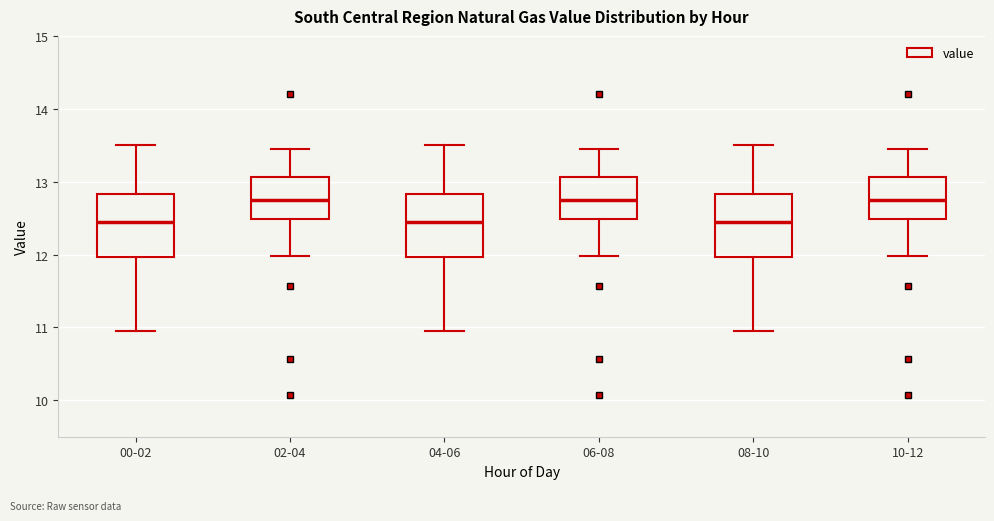

Reading left to right, transcribe this box plot: for each box, give where its median line is, the range the box spans, and where its two whiskers end, as read against the y-axis. The values are not printed on the chart, so give them approximately, as read against the axis.

00-02: median 12.4, box 12.0 to 12.8, whiskers 11.0 to 13.5
02-04: median 12.8, box 12.5 to 13.1, whiskers 12.0 to 13.5
04-06: median 12.4, box 12.0 to 12.8, whiskers 11.0 to 13.5
06-08: median 12.8, box 12.5 to 13.1, whiskers 12.0 to 13.5
08-10: median 12.4, box 12.0 to 12.8, whiskers 11.0 to 13.5
10-12: median 12.8, box 12.5 to 13.1, whiskers 12.0 to 13.5